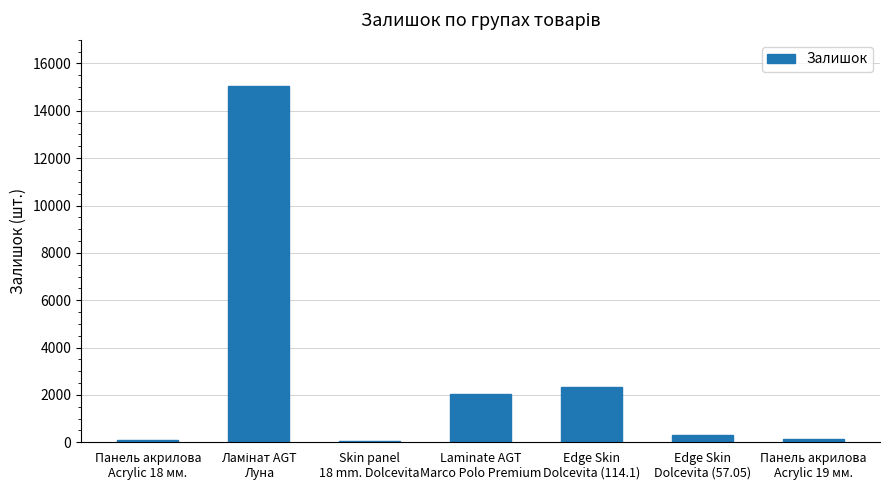

What is the maximum value shown in the chart?

15031